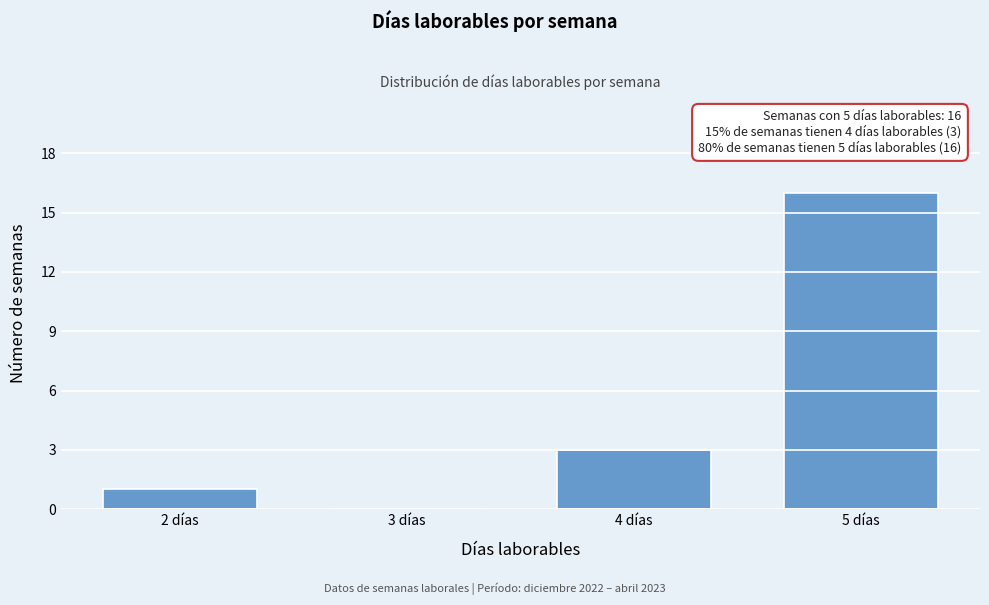

Reading left to right, extract all data points from this chart.

2 días=1	3 días=0	4 días=3	5 días=16